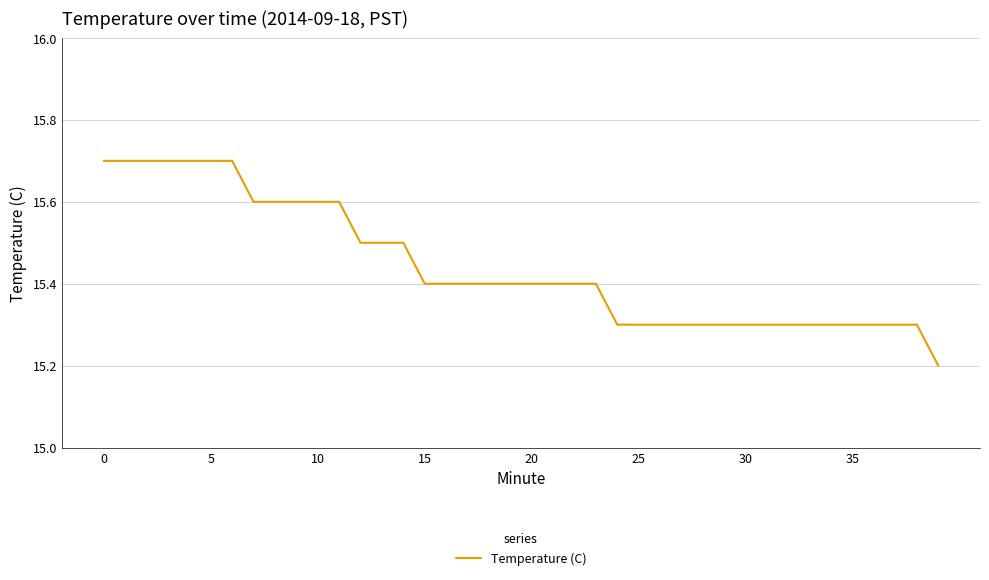

What is the difference between the maximum and minimum values?

0.5